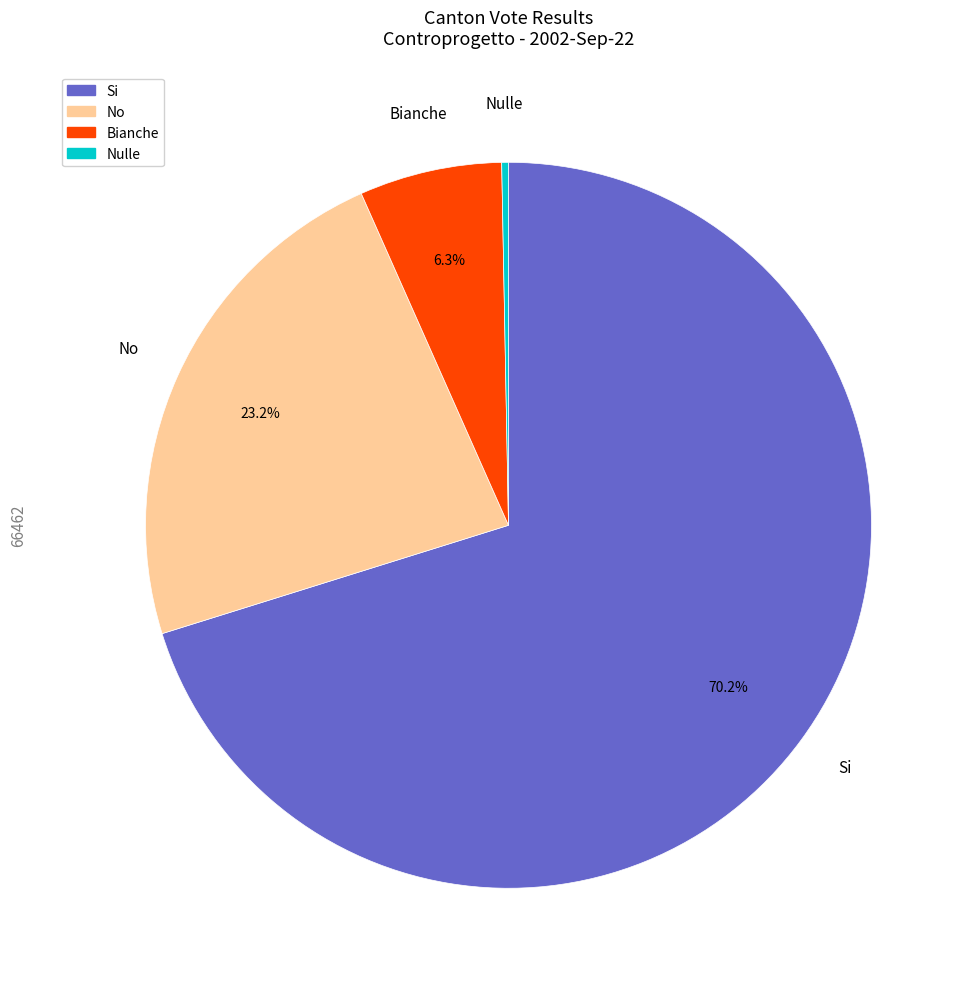

What is the largest slice in the pie chart?

Si